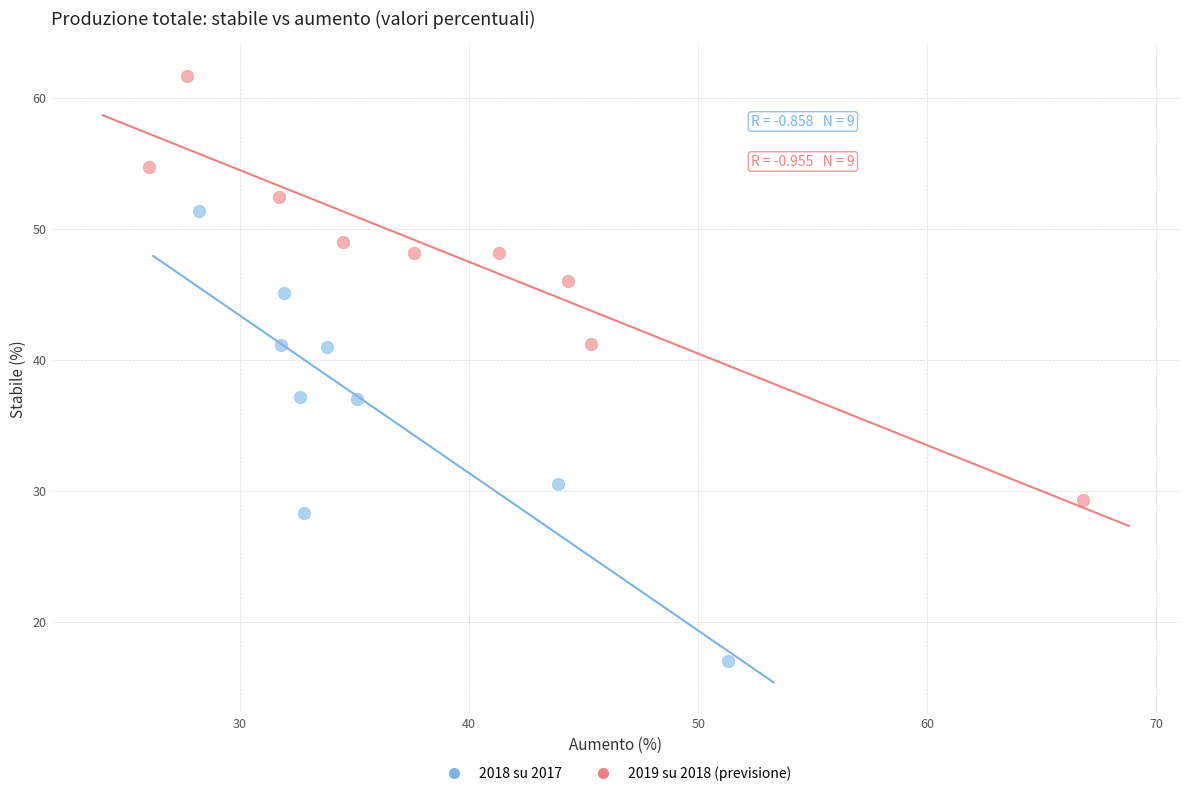

What are all the series names shown in the legend?

2018 su 2017, 2019 su 2018 (previsione)